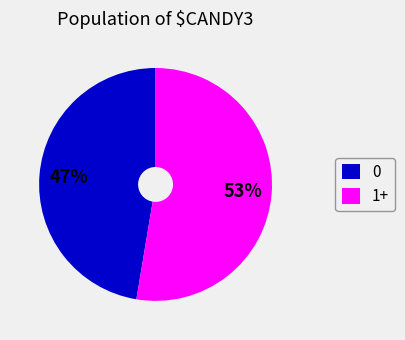

What is the largest slice in the pie chart?

1+